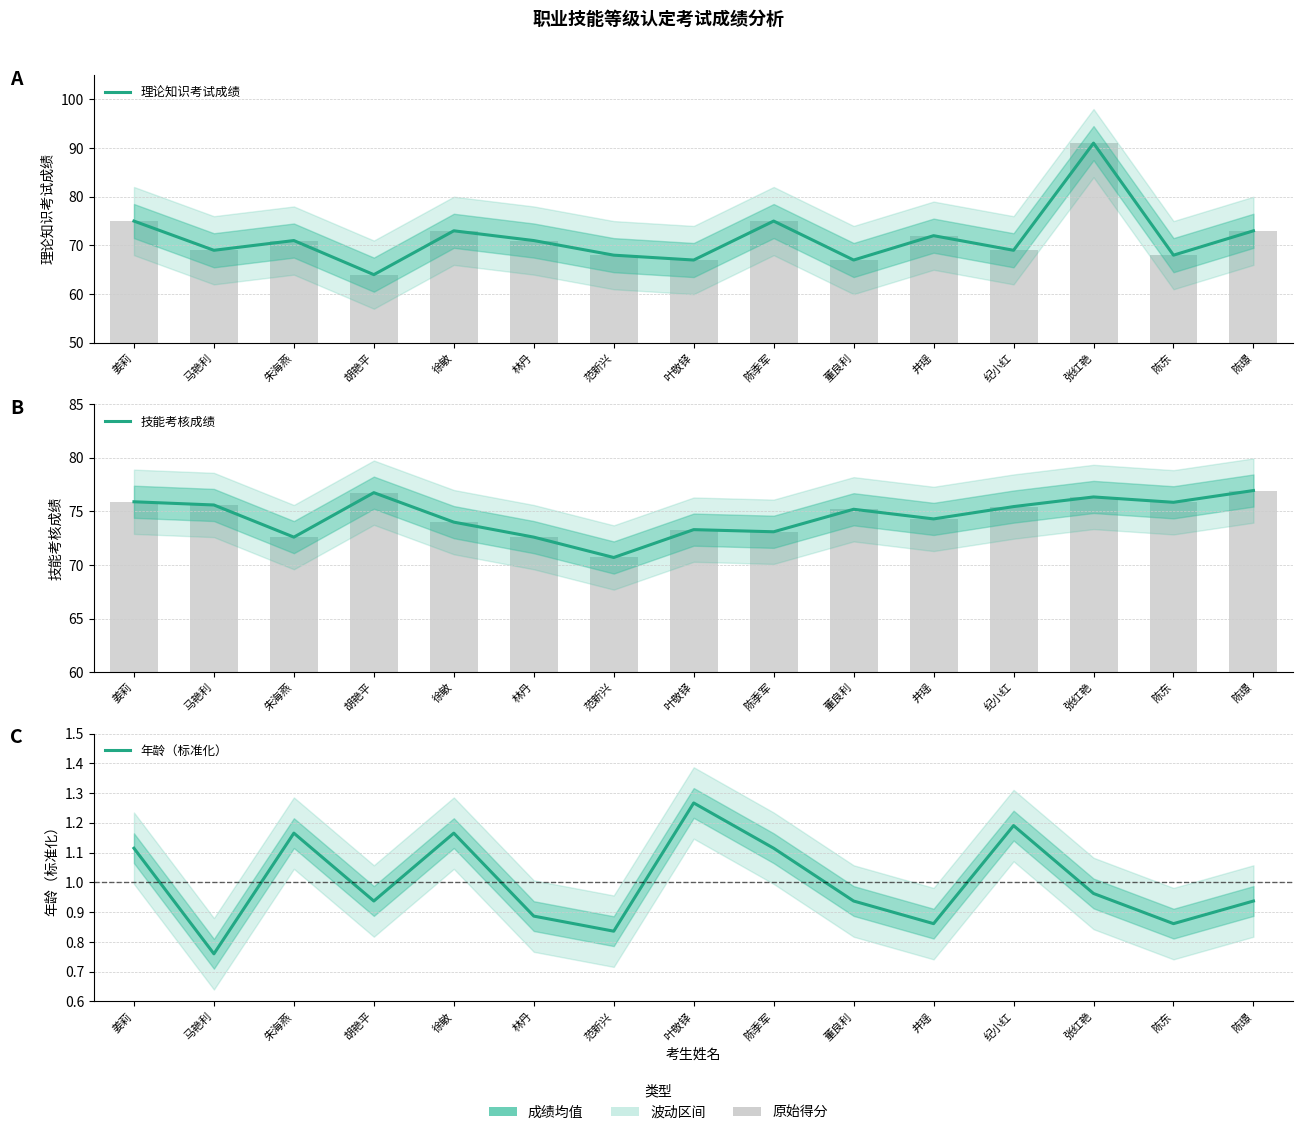

What are all the series names shown in the legend?

理论知识考试成绩, 技能考核成绩, 年龄（标准化）